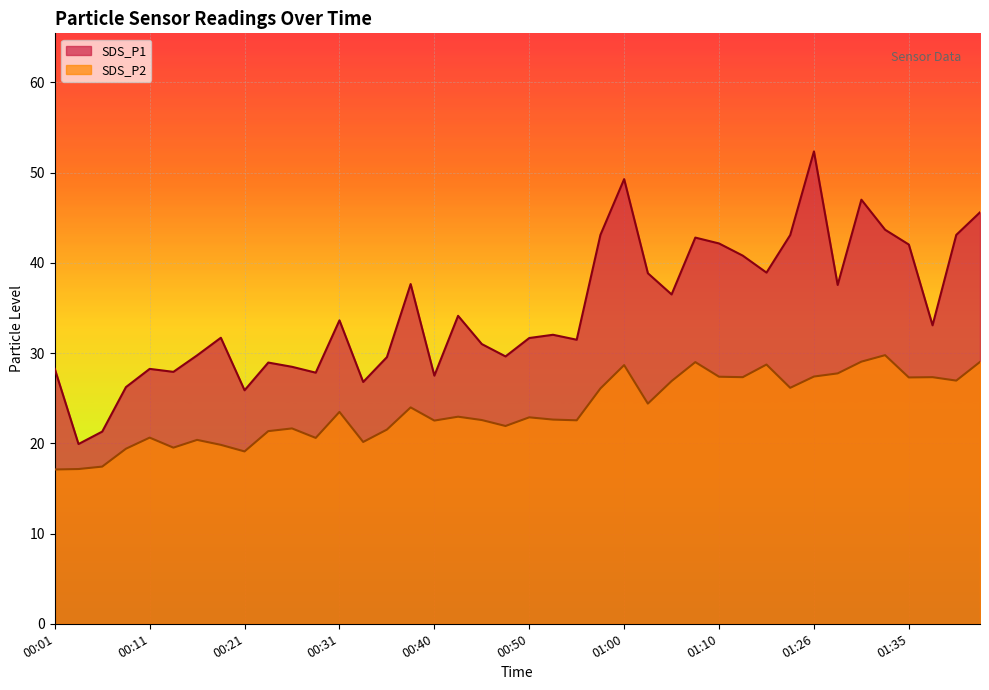

Where does the SDS_P1 series first go above 33?

00:31